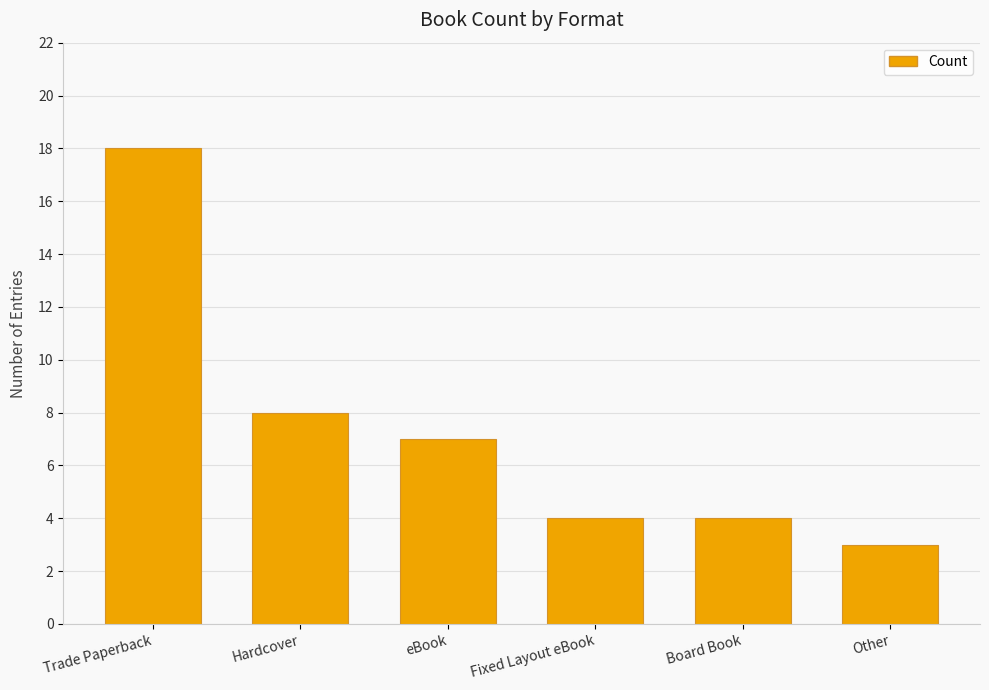

What is the sum of the values at Trade Paperback and Other?

21